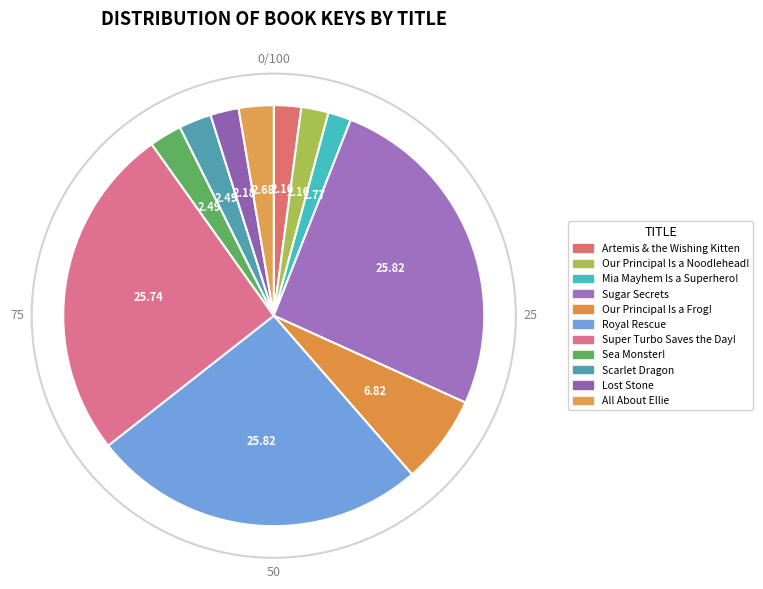

Which category has the smallest portion of the pie?

Mia Mayhem Is a Superhero!